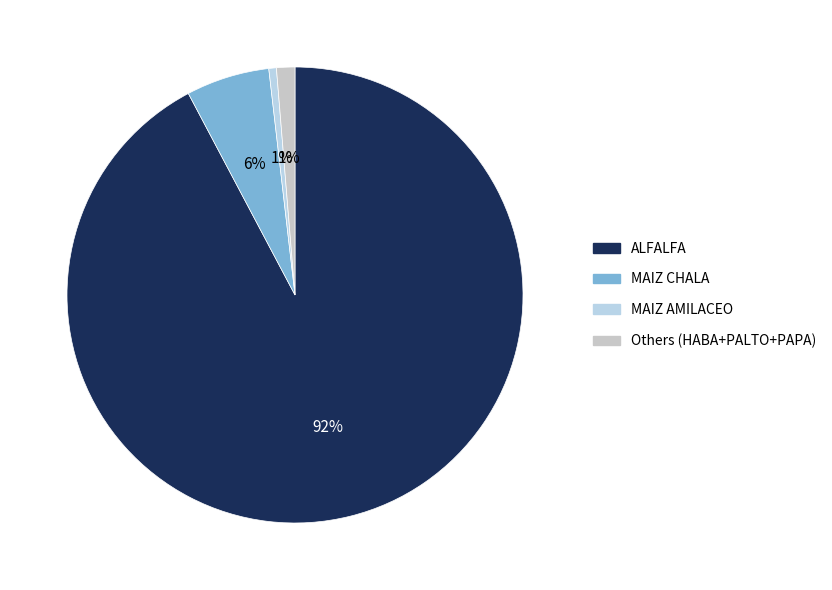

How many segments does this pie chart have?

4